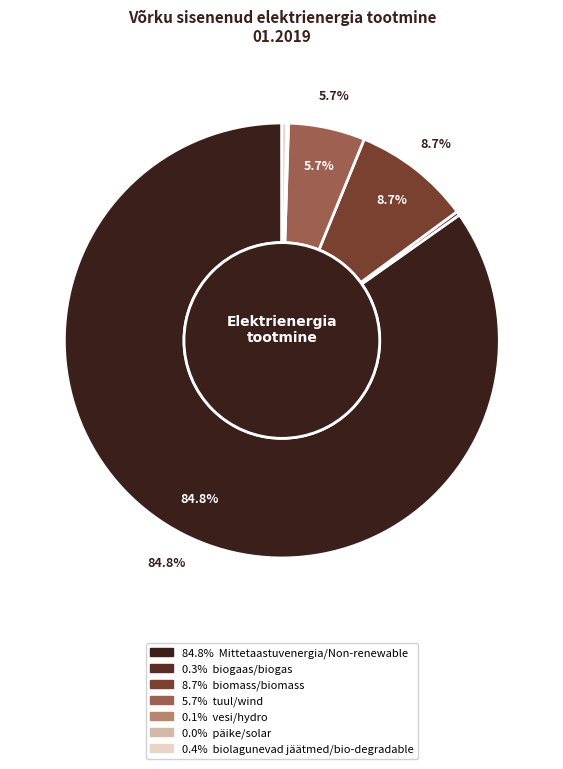

How many segments does this pie chart have?

7